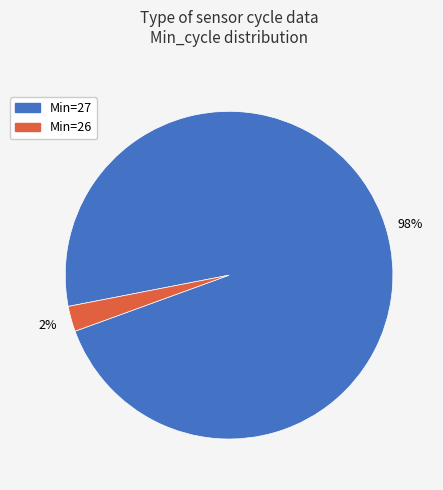

Which slice represents more than half of the pie?

Min=27